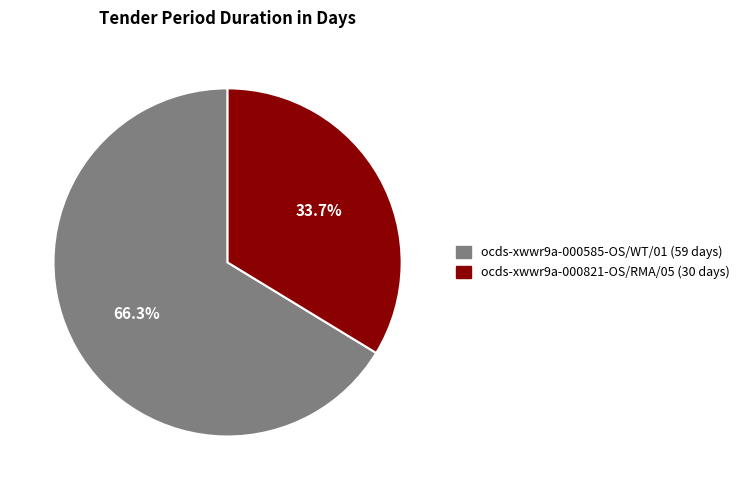

To the nearest percent, what portion does ocds-xwwr9a-000821-OS/RMA/05 represent?

34%